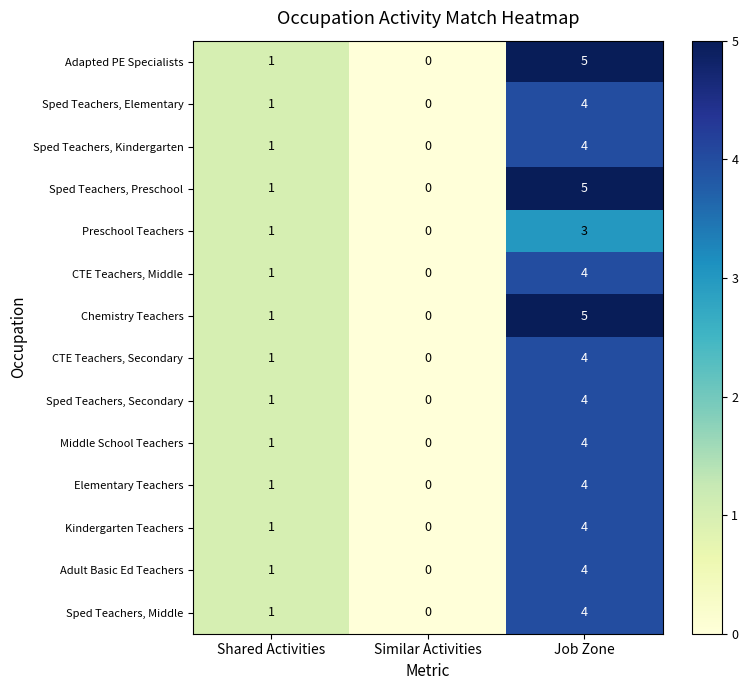

Count the number of categories in the chart.

3